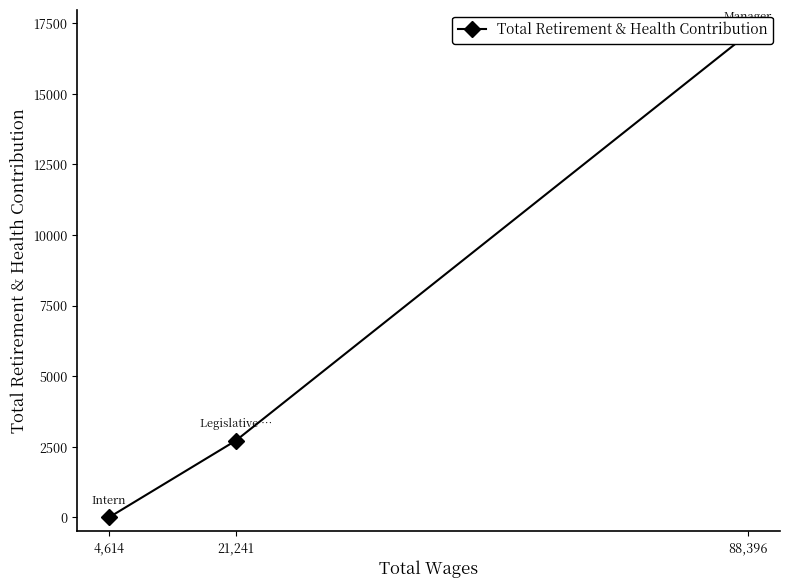

List the labels in order of value, smallest first.

4,614, 21,241, 88,396